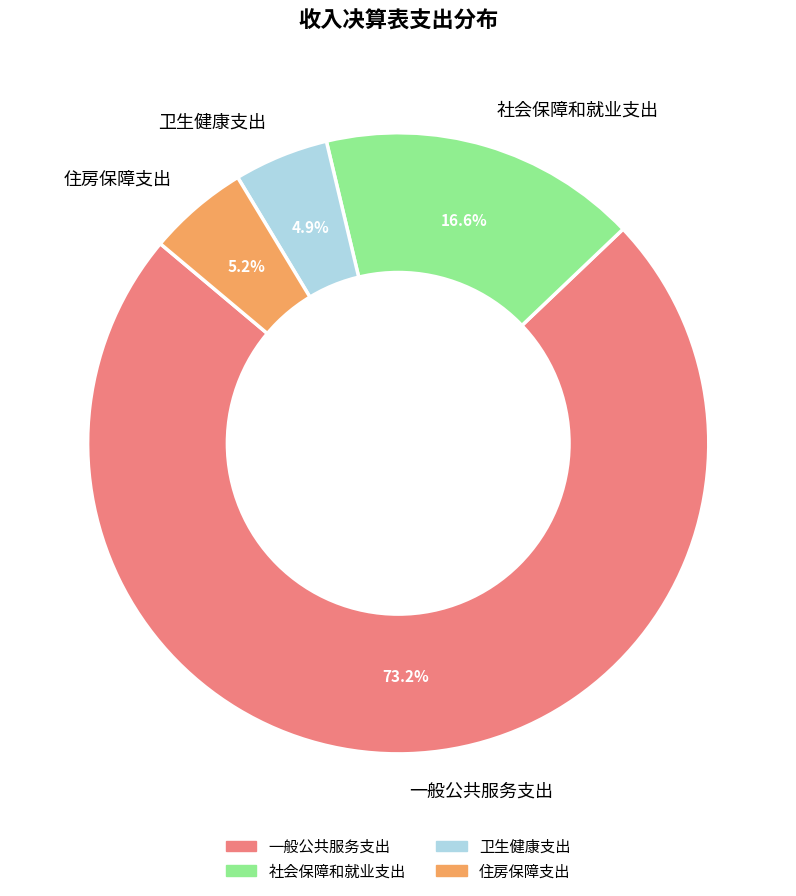

What percentage is NOT represented by 卫生健康支出?

95.1%